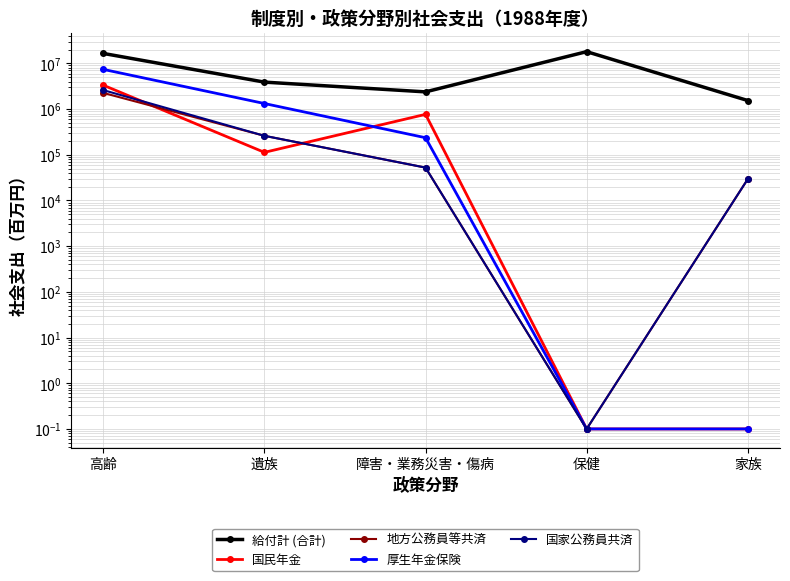

At which category is the sum across all series the highest?

高齢